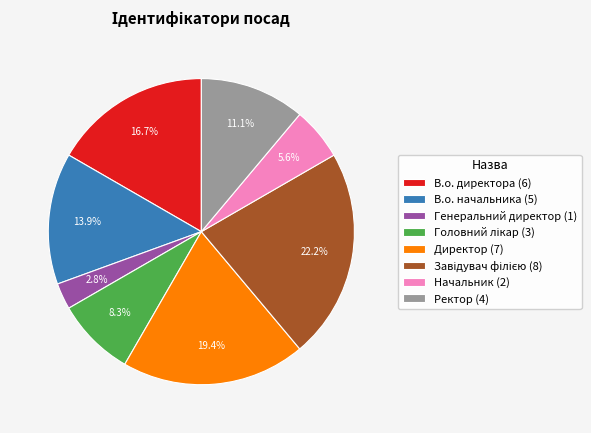

Does В.о. начальника (5) account for over 50% of the chart?

No